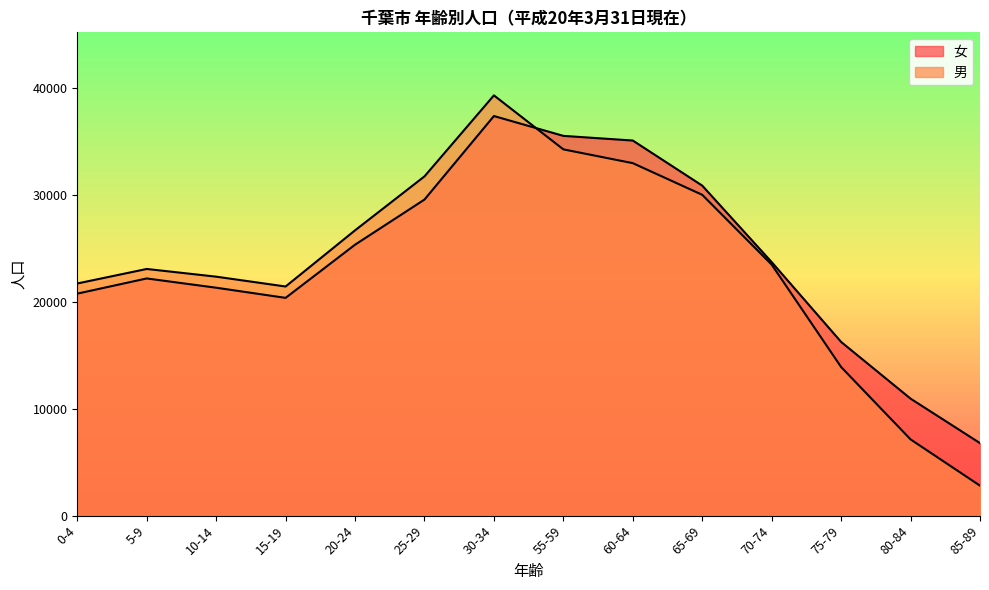

What are all the series names shown in the legend?

女, 男